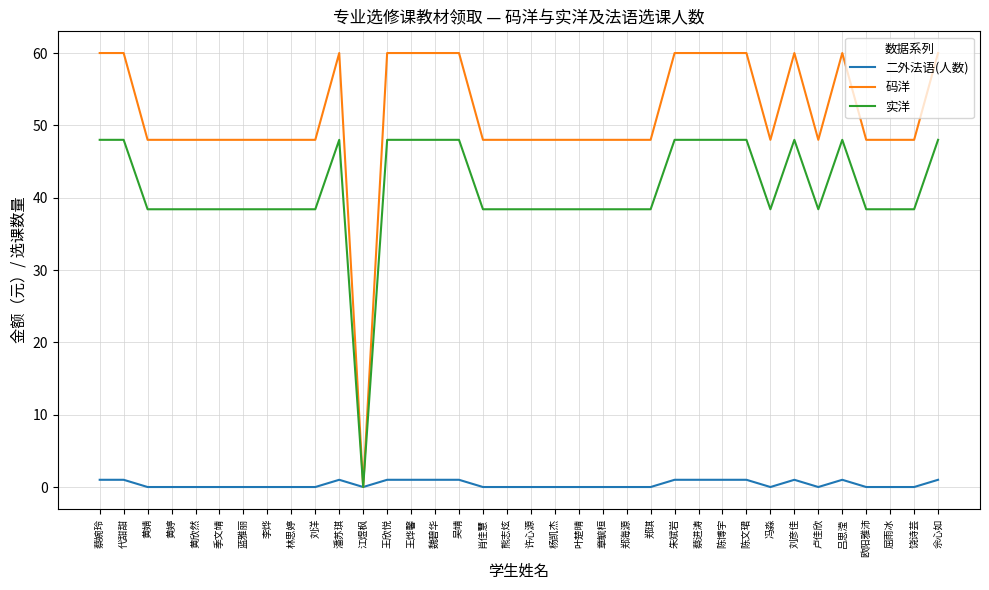

At how many categories does at least one series exceed 56?

14